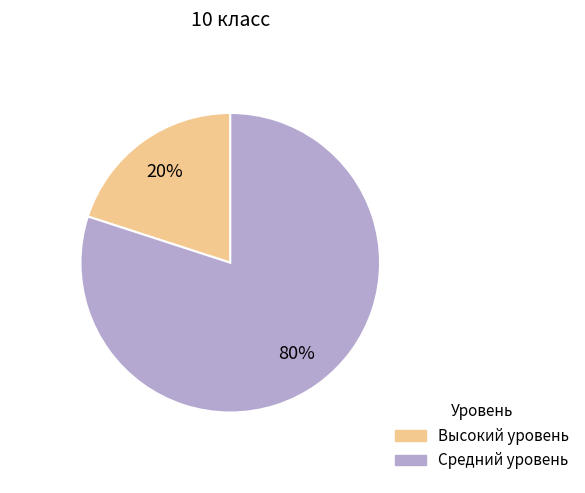

Do Высокий уровень and Средний уровень together represent more than half of the pie?

Yes